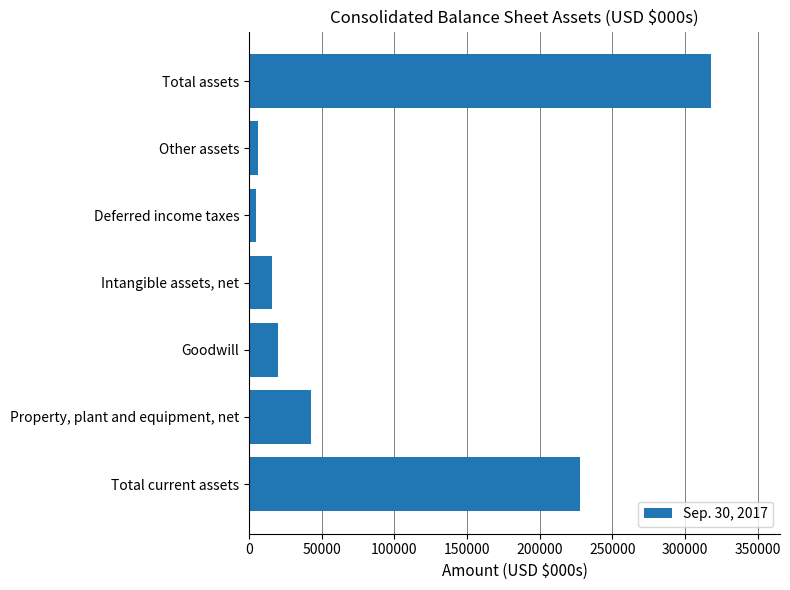

The value at Total current assets is 227694. True or false?

True